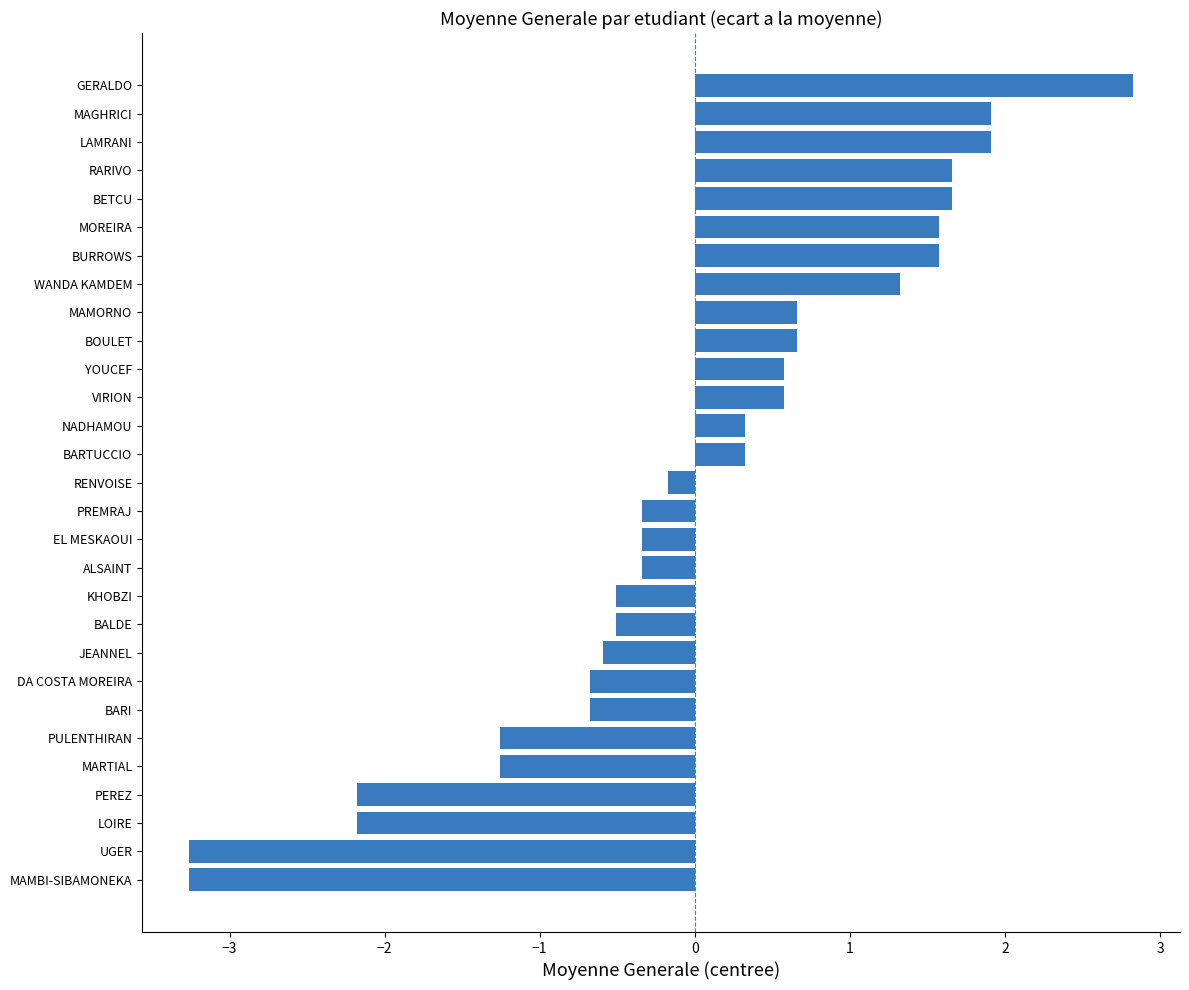

Which has a higher value, BOULET or PREMRAJ?

BOULET